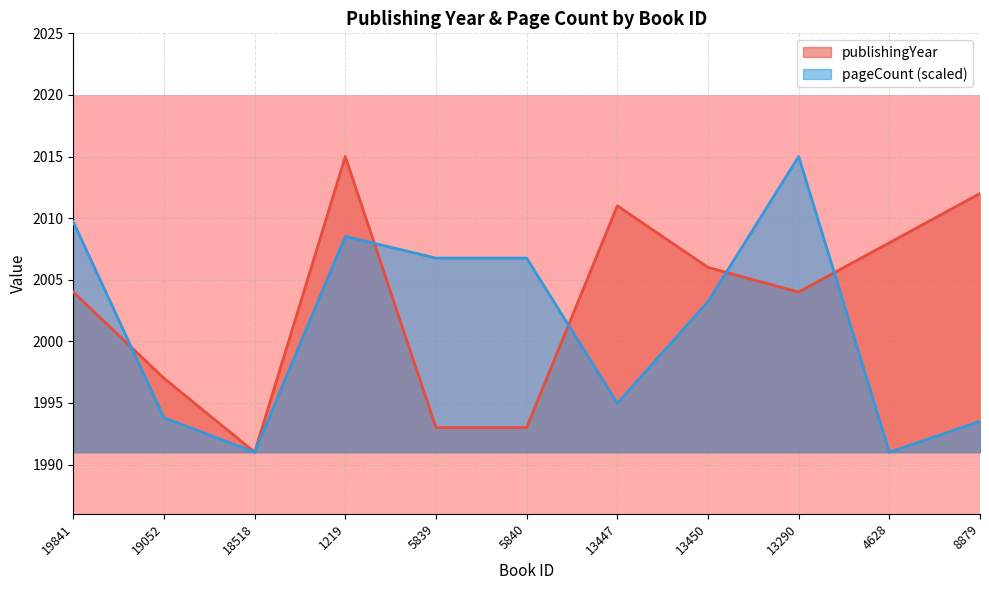

What is the maximum value shown in the chart?

2015.0